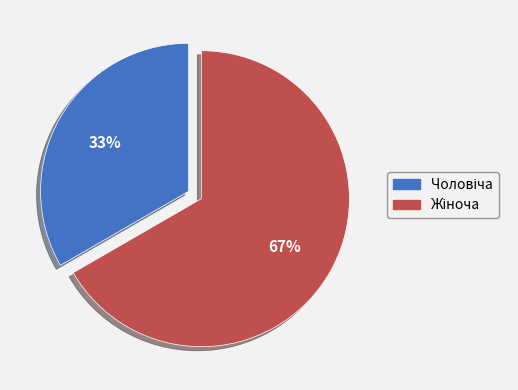

To the nearest percent, what is the average slice percentage?

50%